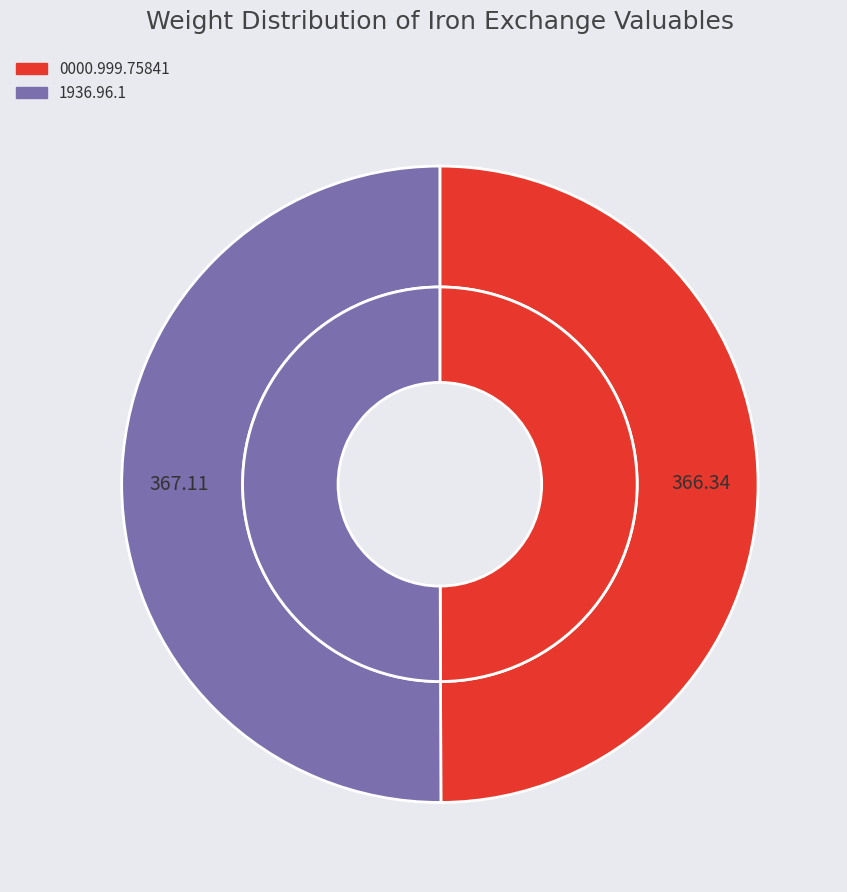

What is the total percentage of 1936.96.1 and 0000.999.75841?

100.0%